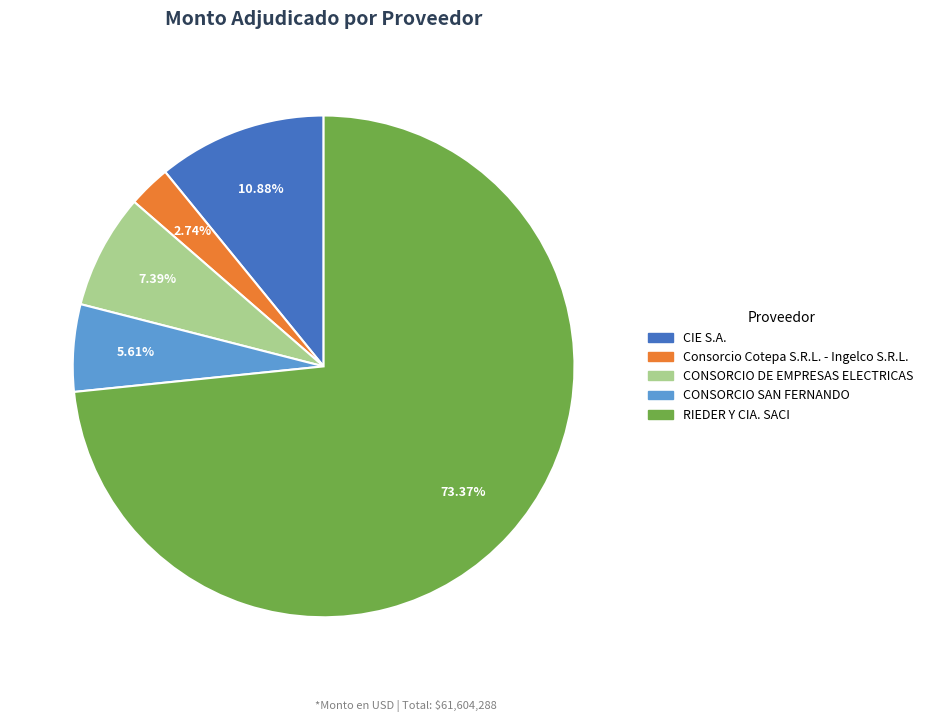

Is there any slice that represents more than half of the pie?

Yes